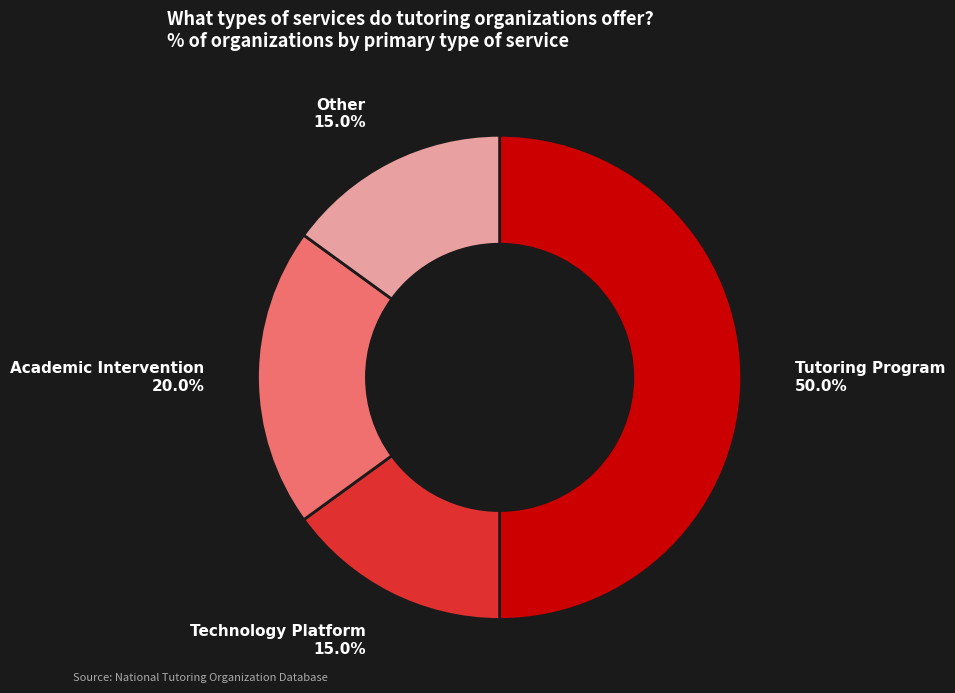

Does any single category account for the majority?

No